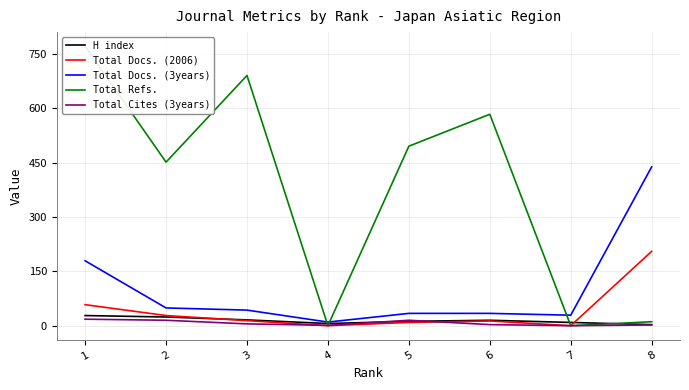

How many interior local valleys does the H index series have?

1